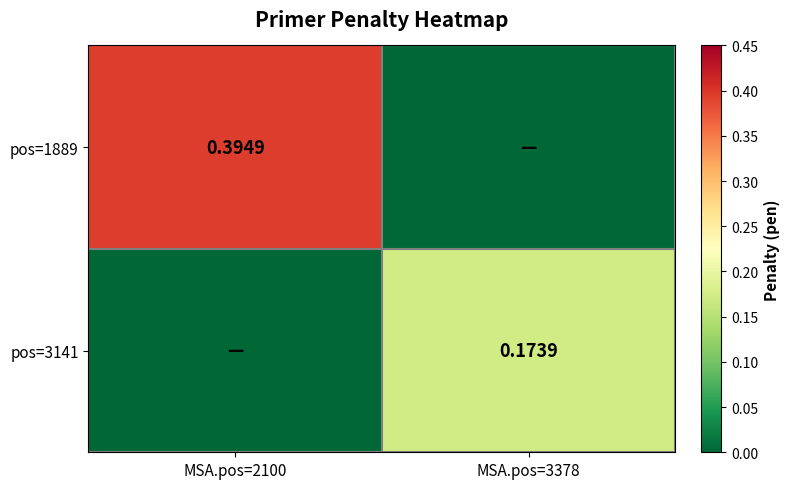

At which label does pos=1889 reach its peak?

MSA.pos=2100